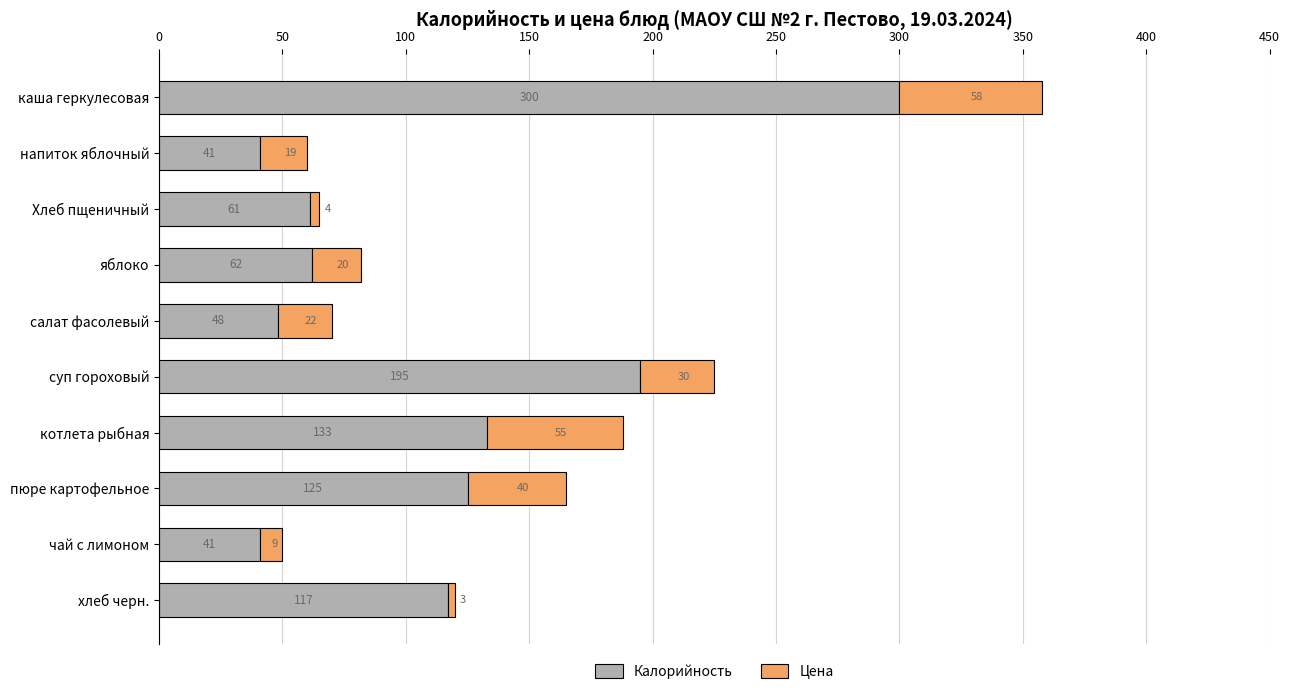

What is the highest value of the Калорийность series?

300